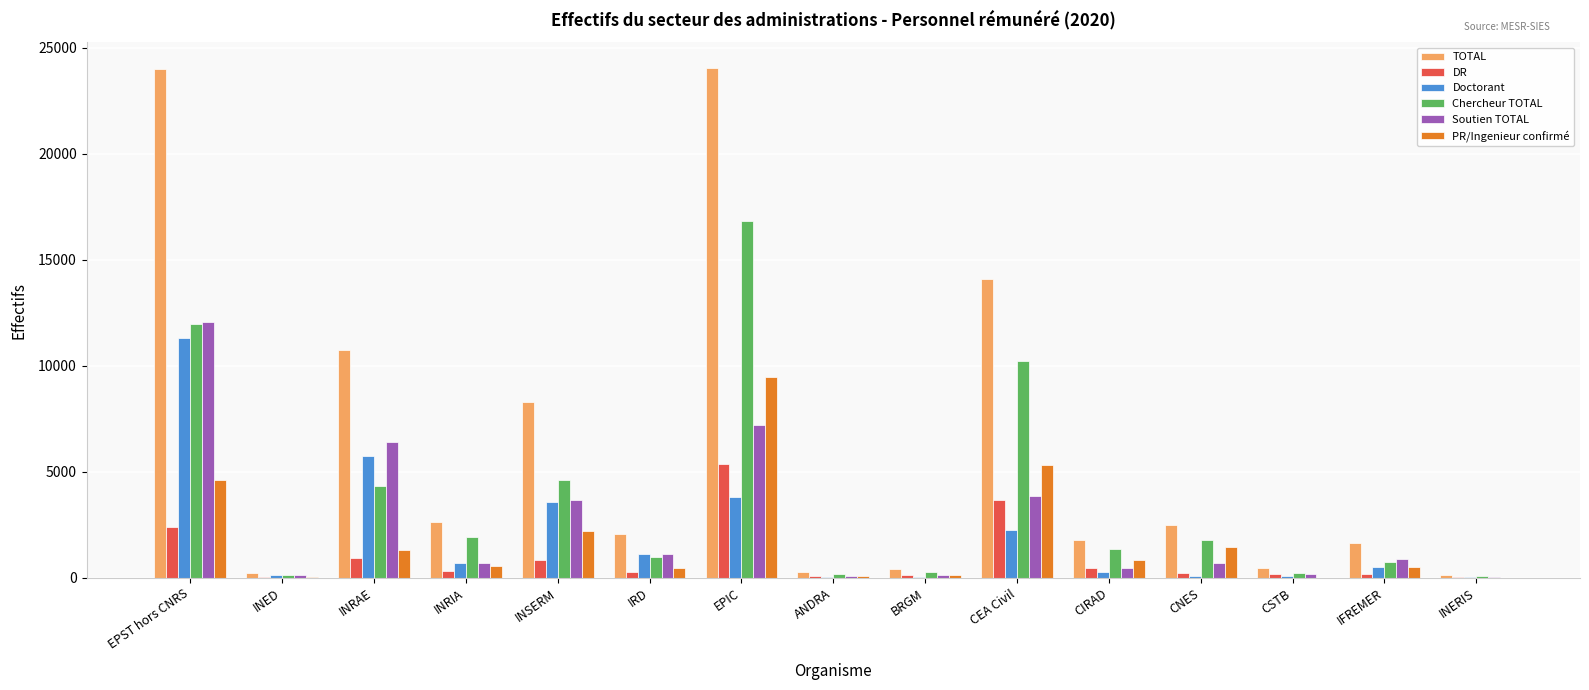

The value of PR/Ingenieur confirmé at IRD is 476. True or false?

True